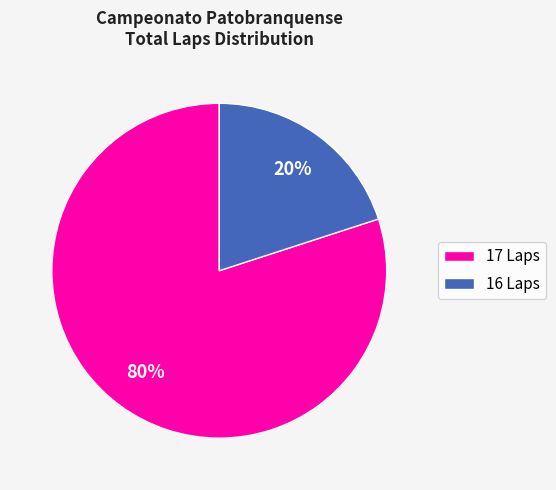

To the nearest percent, what is the average slice percentage?

50%